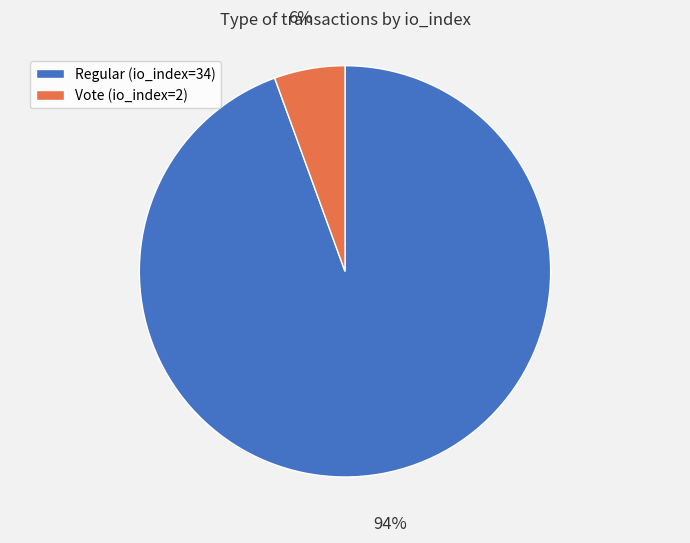

Which has a higher value, Regular (io_index=34) or Vote (io_index=2)?

Regular (io_index=34)